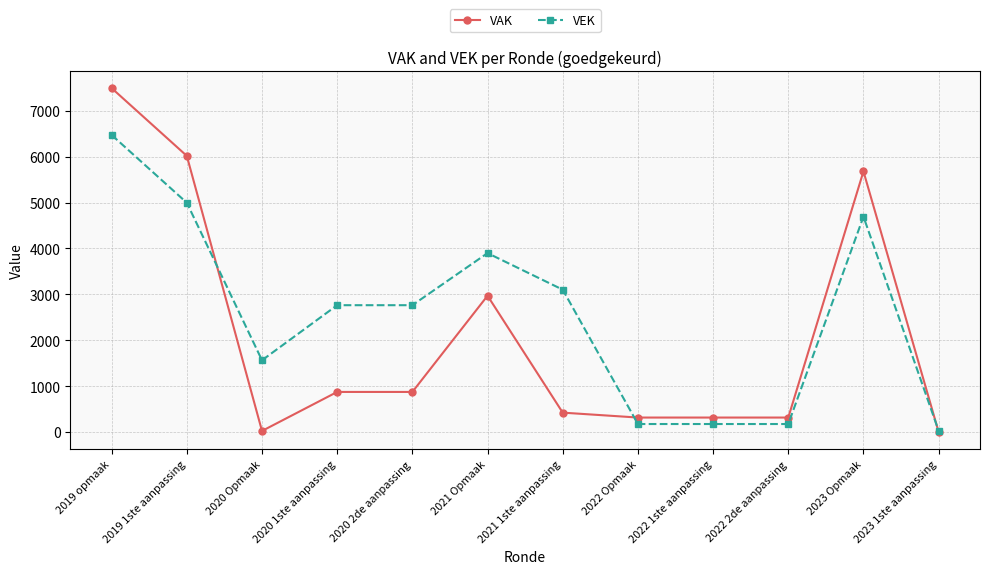

Which series has the widest spread of values?

VAK